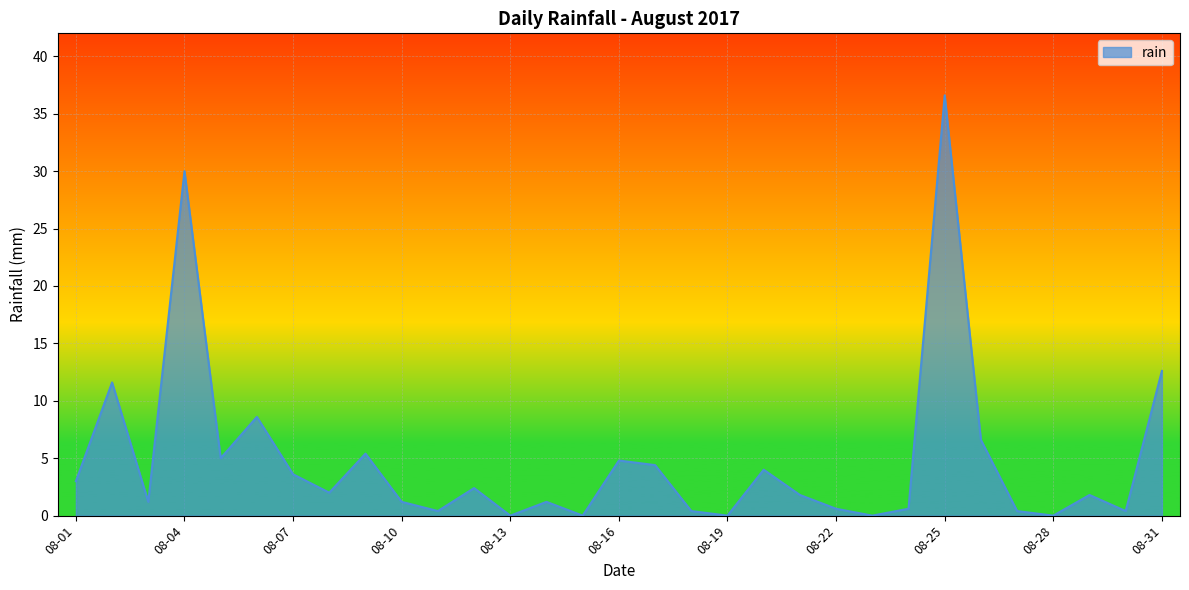

Does the chart have visible grid lines?

Yes